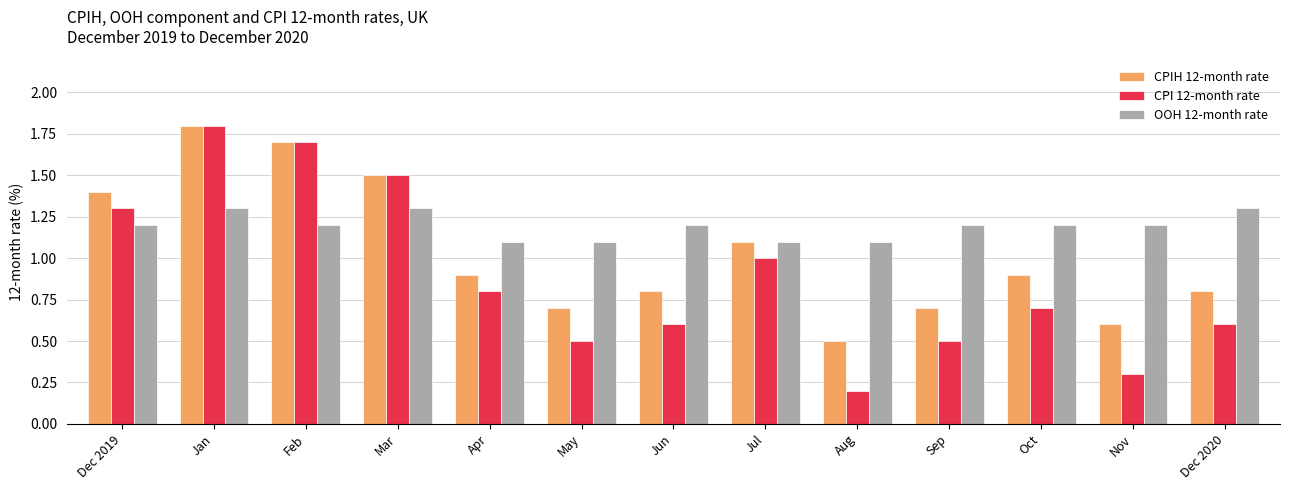

Reading left to right, what are all the values shown in this chart?

CPIH 12-month rate: 1.4	1.8	1.7	1.5	0.9	0.7	0.8	1.1	0.5	0.7	0.9	0.6	0.8
CPI 12-month rate: 1.3	1.8	1.7	1.5	0.8	0.5	0.6	1.0	0.2	0.5	0.7	0.3	0.6
OOH 12-month rate: 1.2	1.3	1.2	1.3	1.1	1.1	1.2	1.1	1.1	1.2	1.2	1.2	1.3